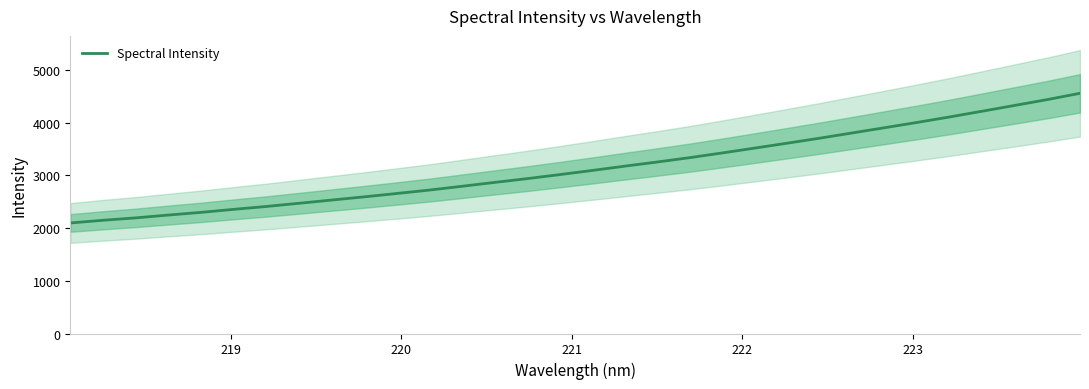

What is the minimum value for Spectral Intensity?

2098.0